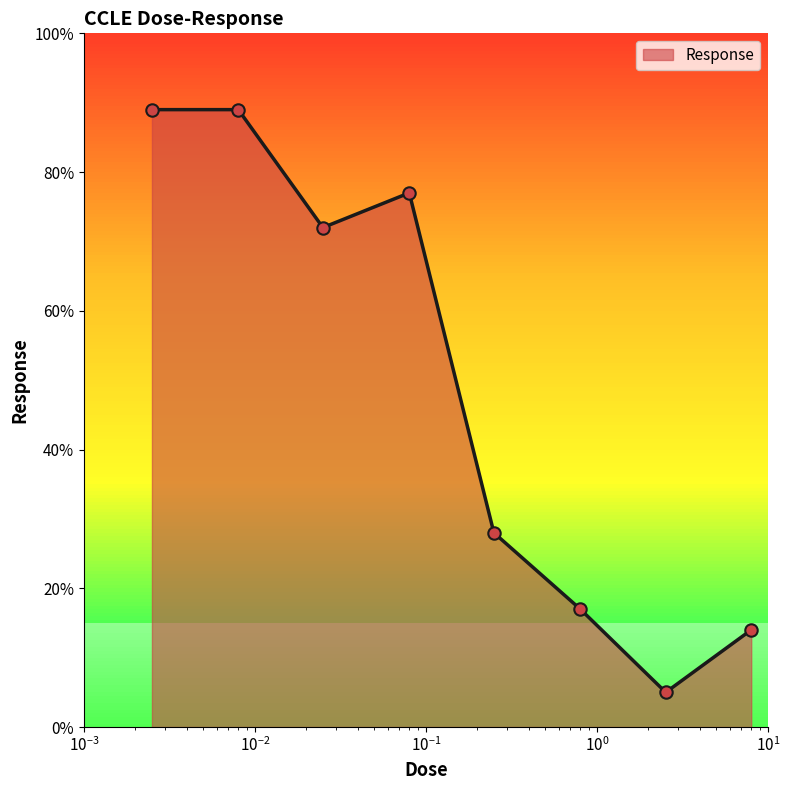

True or false: there are more than 0 points higher than both neighbors.

True